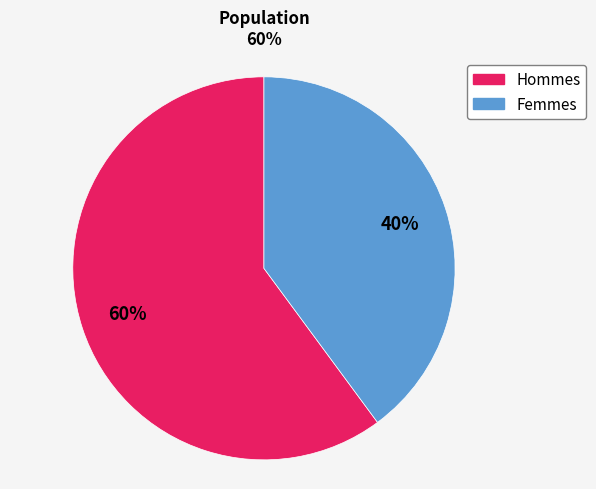

Is there any slice that represents more than half of the pie?

Yes